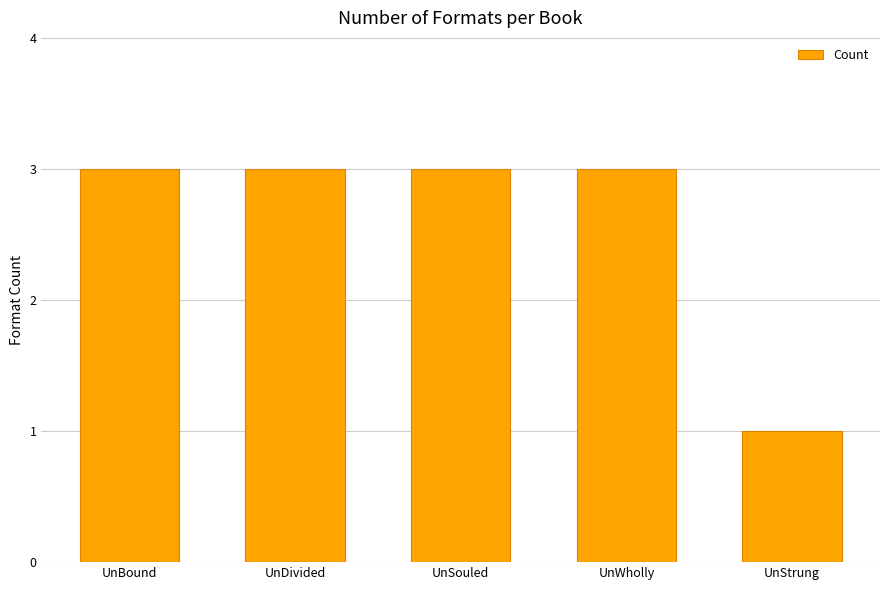

At which category does the chart reach its minimum across all series?

UnStrung